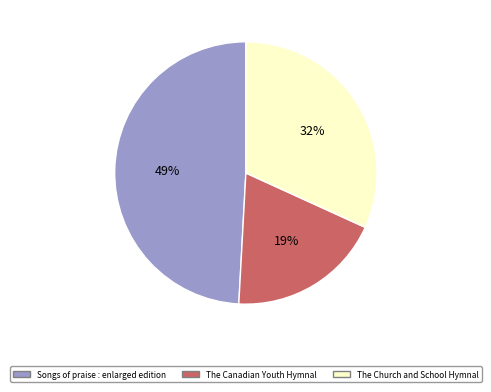

Rank the categories by value from lowest to highest.

The Canadian Youth Hymnal, The Church and School Hymnal, Songs of praise : enlarged edition